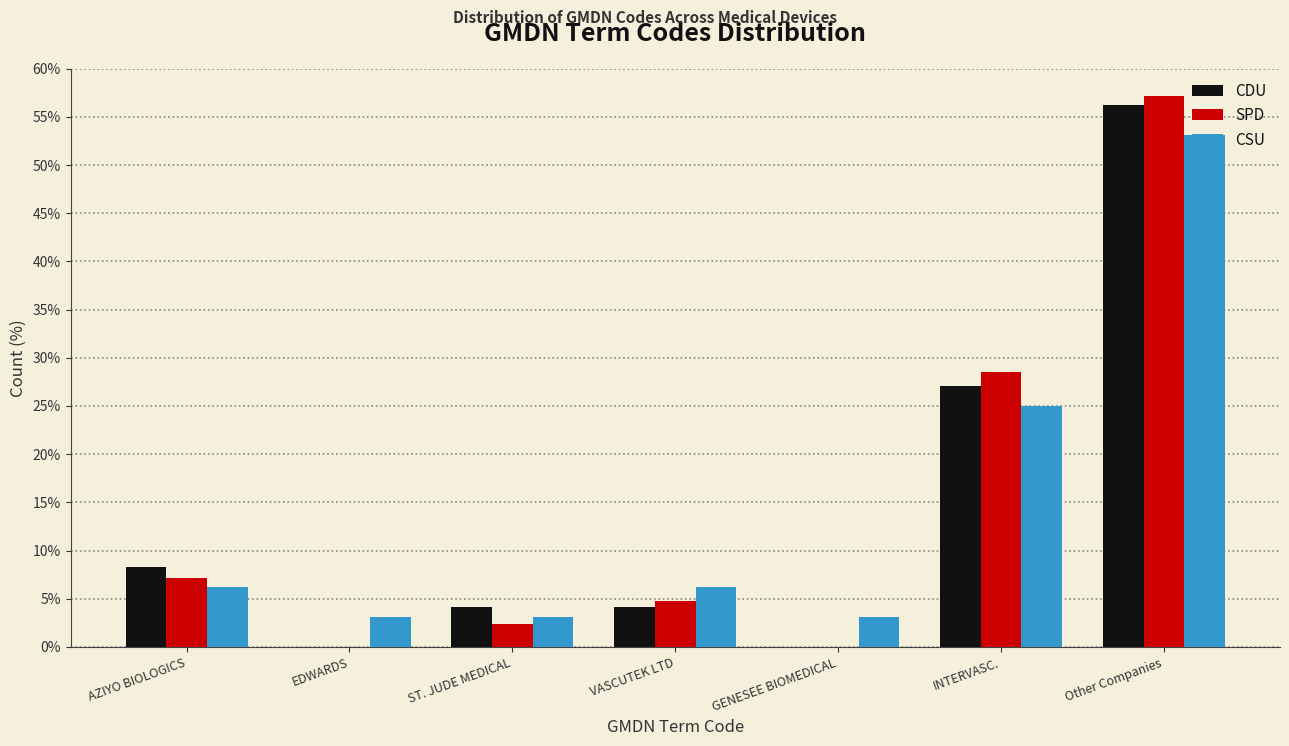

The value of CSU at GENESEE BIOMEDICAL is 3.1. True or false?

True